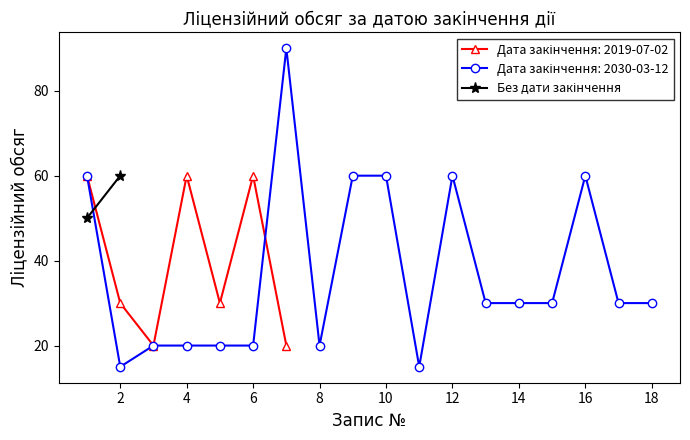

What is the value of the 1st point from the left?

50